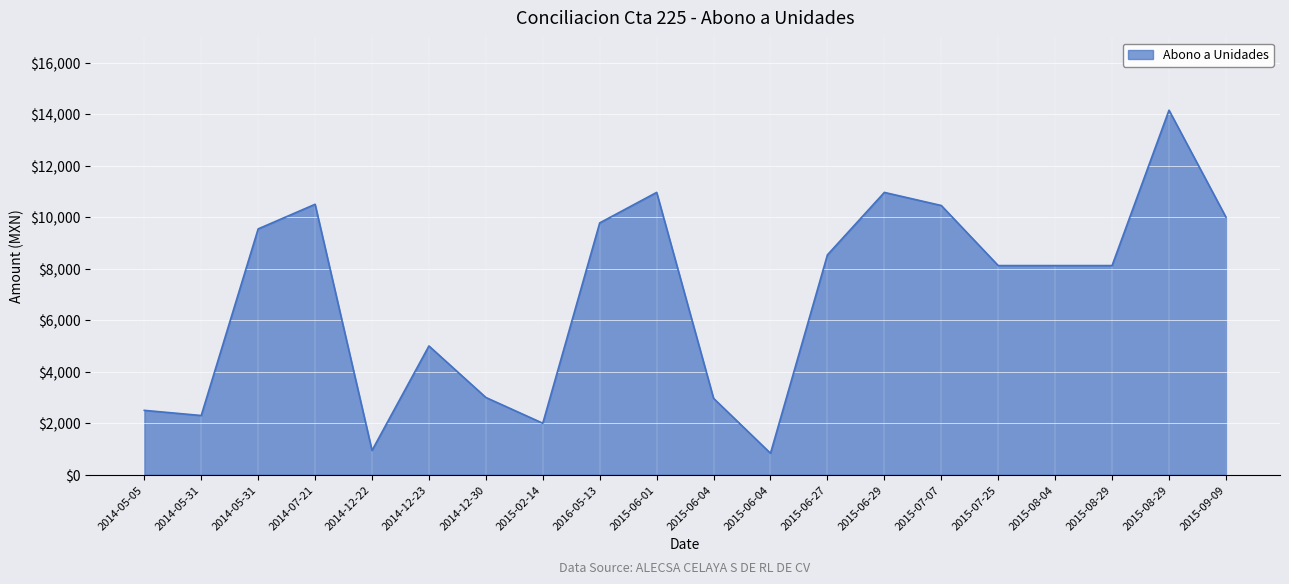

How many lines are shown in the chart?

1